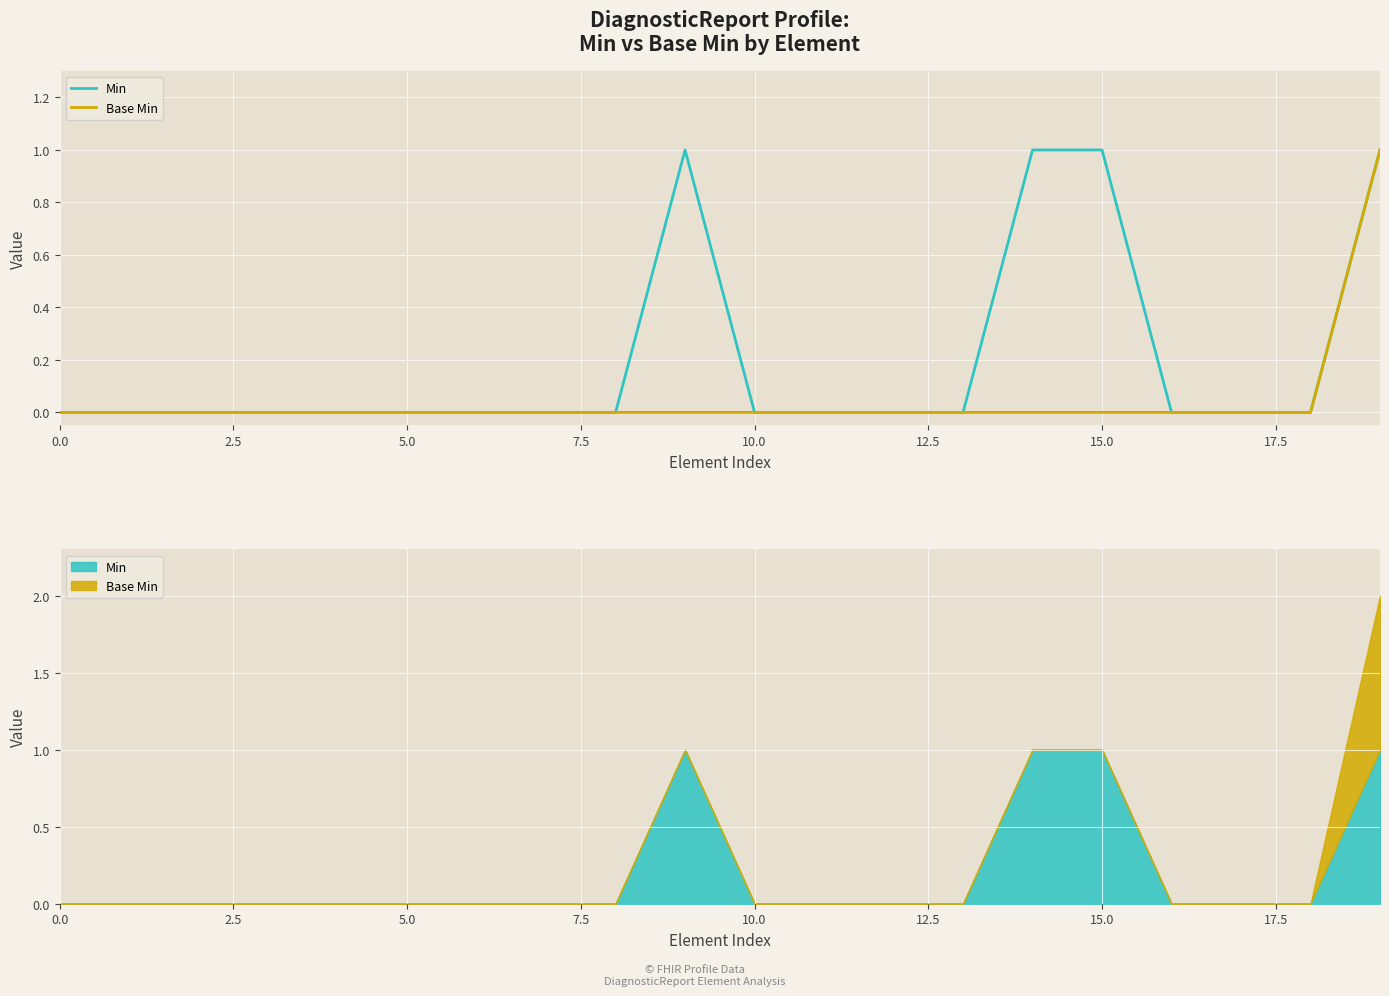

What is the label of the 1st point from the right?

19